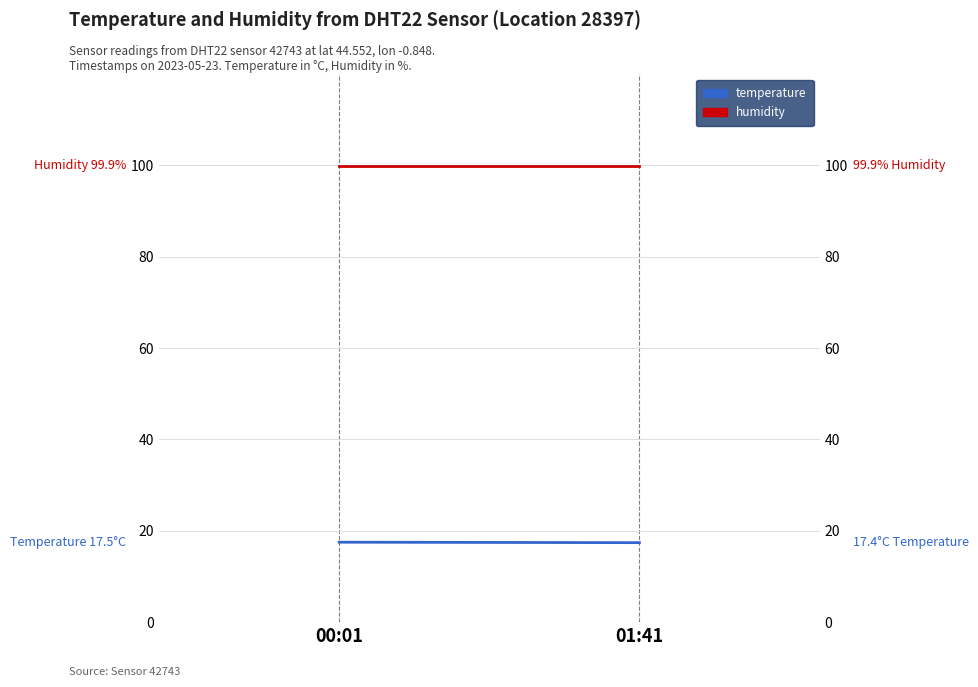

What is the value of the temperature point at the 2nd from the left?

17.4